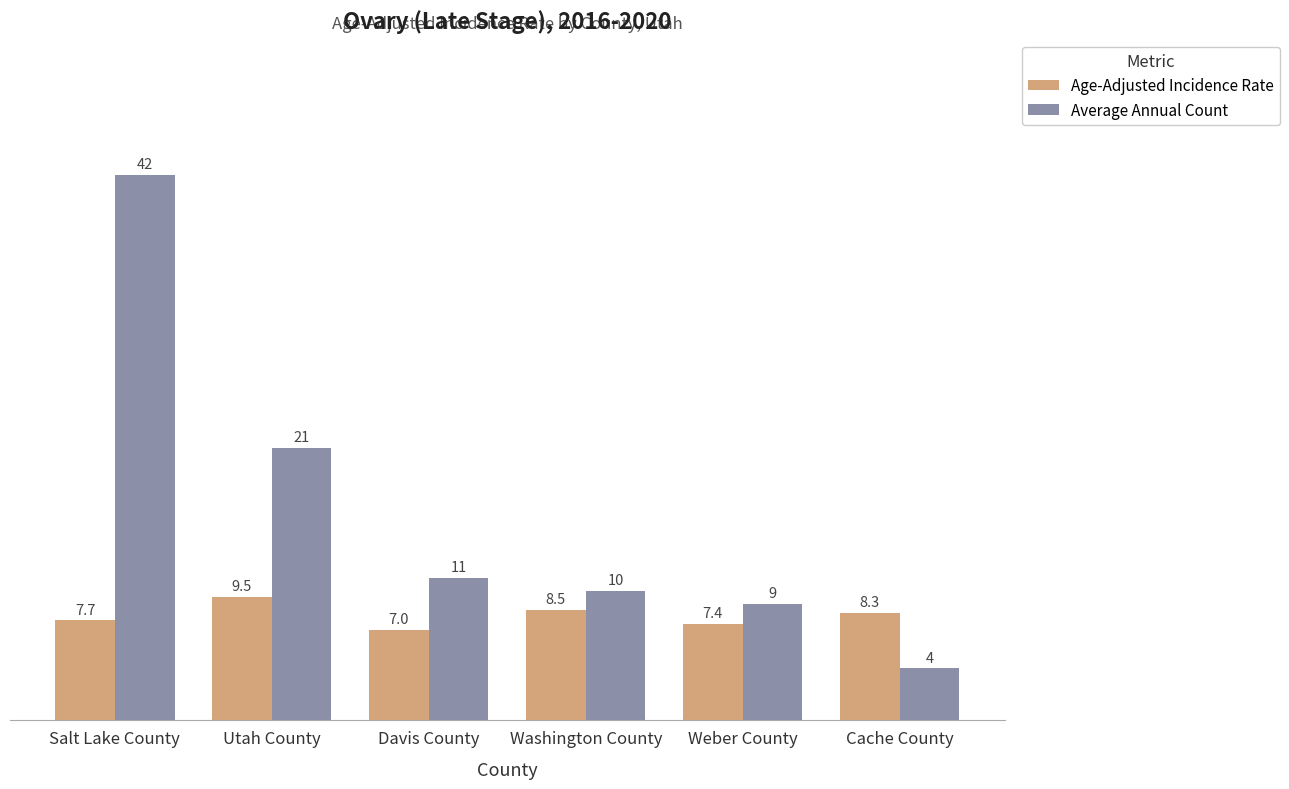

How many bars are there in each group?

2